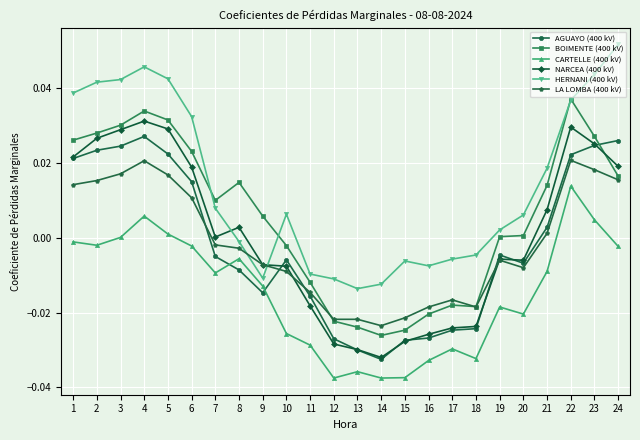

What is the total value across all series at 22?

0.2